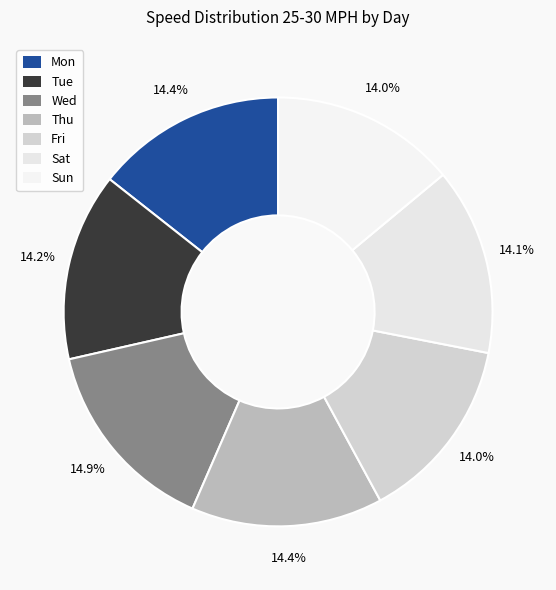

To the nearest percent, what portion does Tue represent?

14%